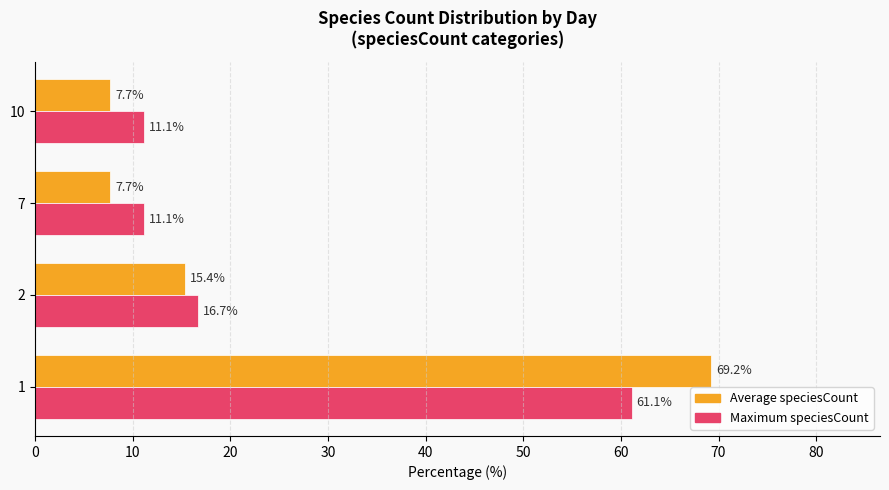

How many values in the Maximum speciesCount series are below 16?

2